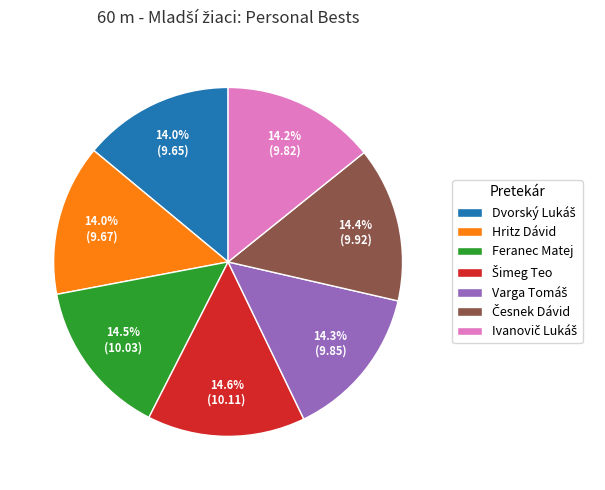

How many segments does this pie chart have?

7